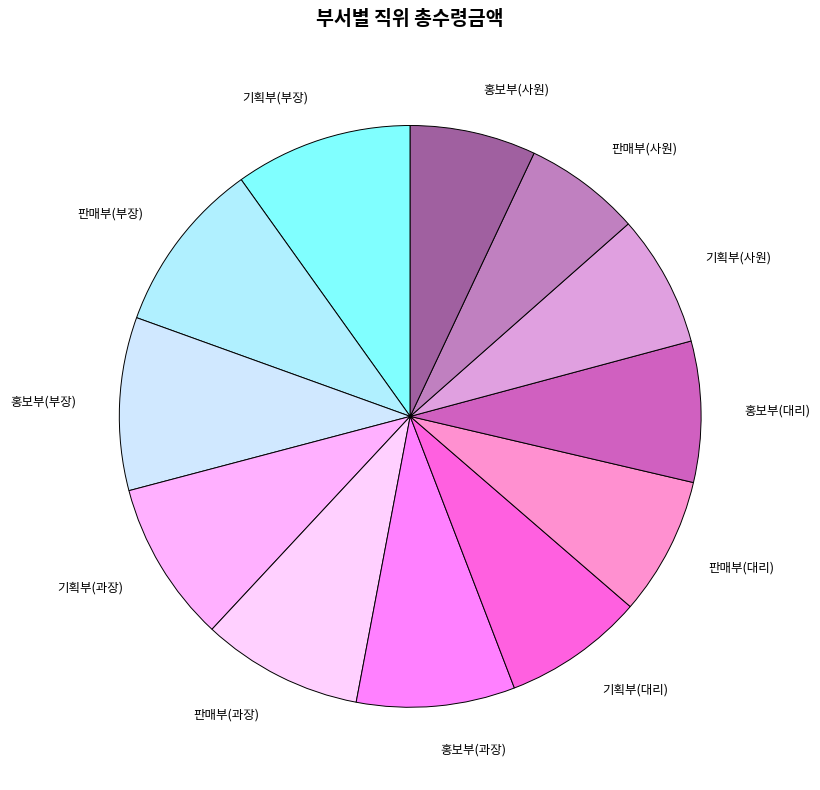

Which has a higher value, 홍보부(사원) or 기획부(대리)?

기획부(대리)